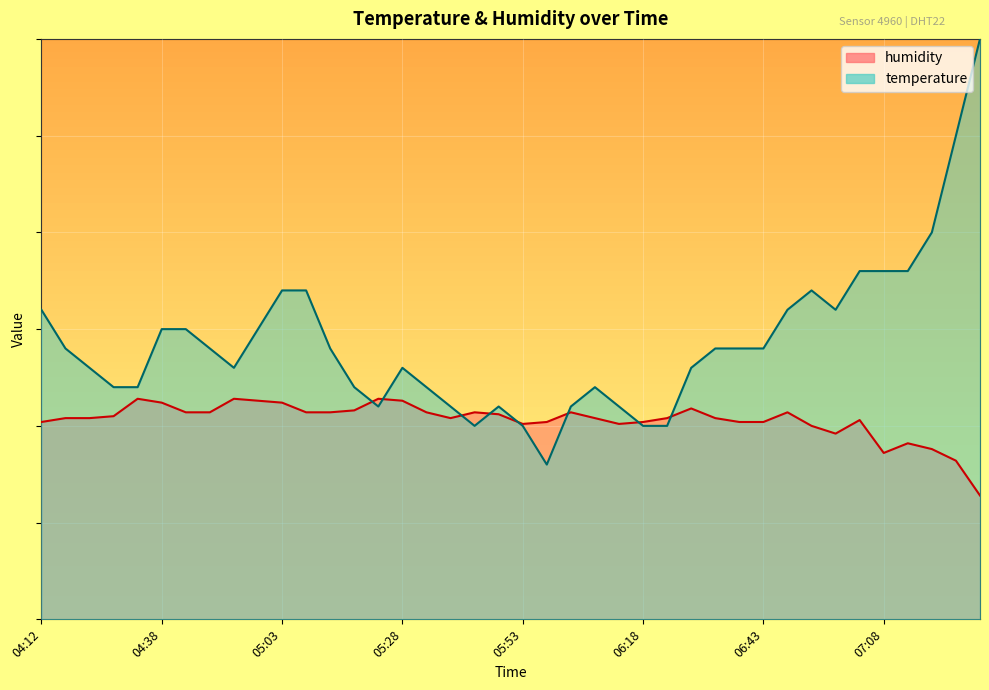

What are all the series names shown in the legend?

temperature, humidity